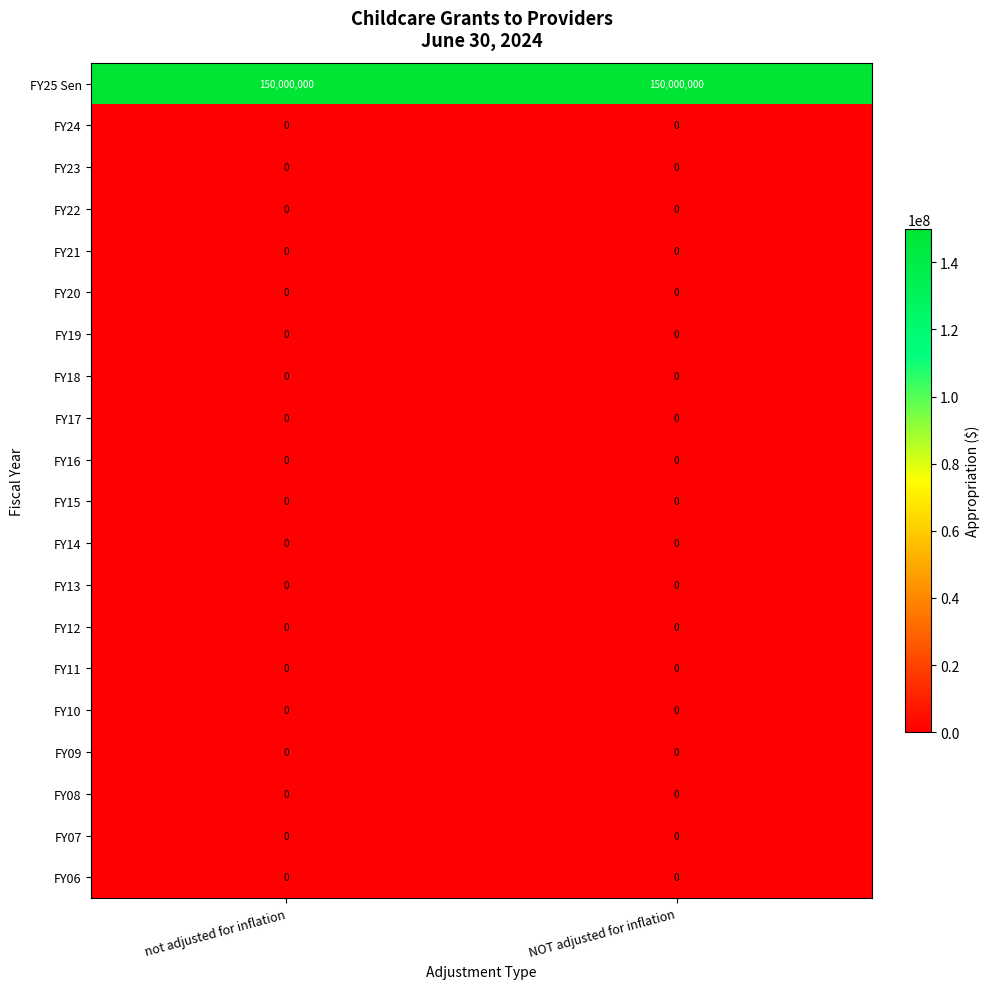

Which series has the largest total across all categories?

FY25 Sen